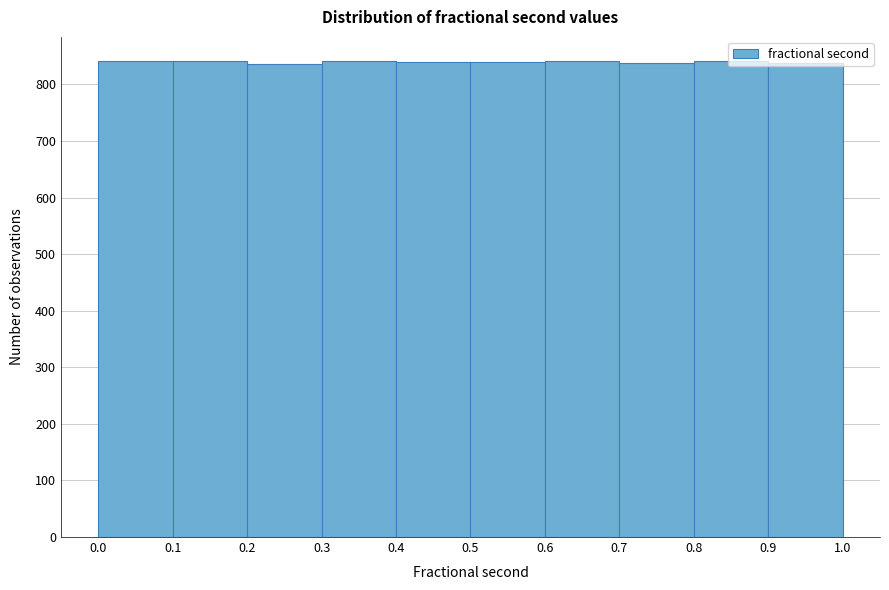

Reading left to right, transcribe this chart: for each bar, give the range it covers on the x-axis and its height. The values are not printed on the chart, so give them approximately, as read against the axis.

0.0 to 0.1: 840
0.1 to 0.2: 840
0.2 to 0.3: 840
0.3 to 0.4: 840
0.4 to 0.5: 840
0.5 to 0.6: 840
0.6 to 0.7: 840
0.7 to 0.8: 840
0.8 to 0.9: 840
0.9 to 1.0: 840